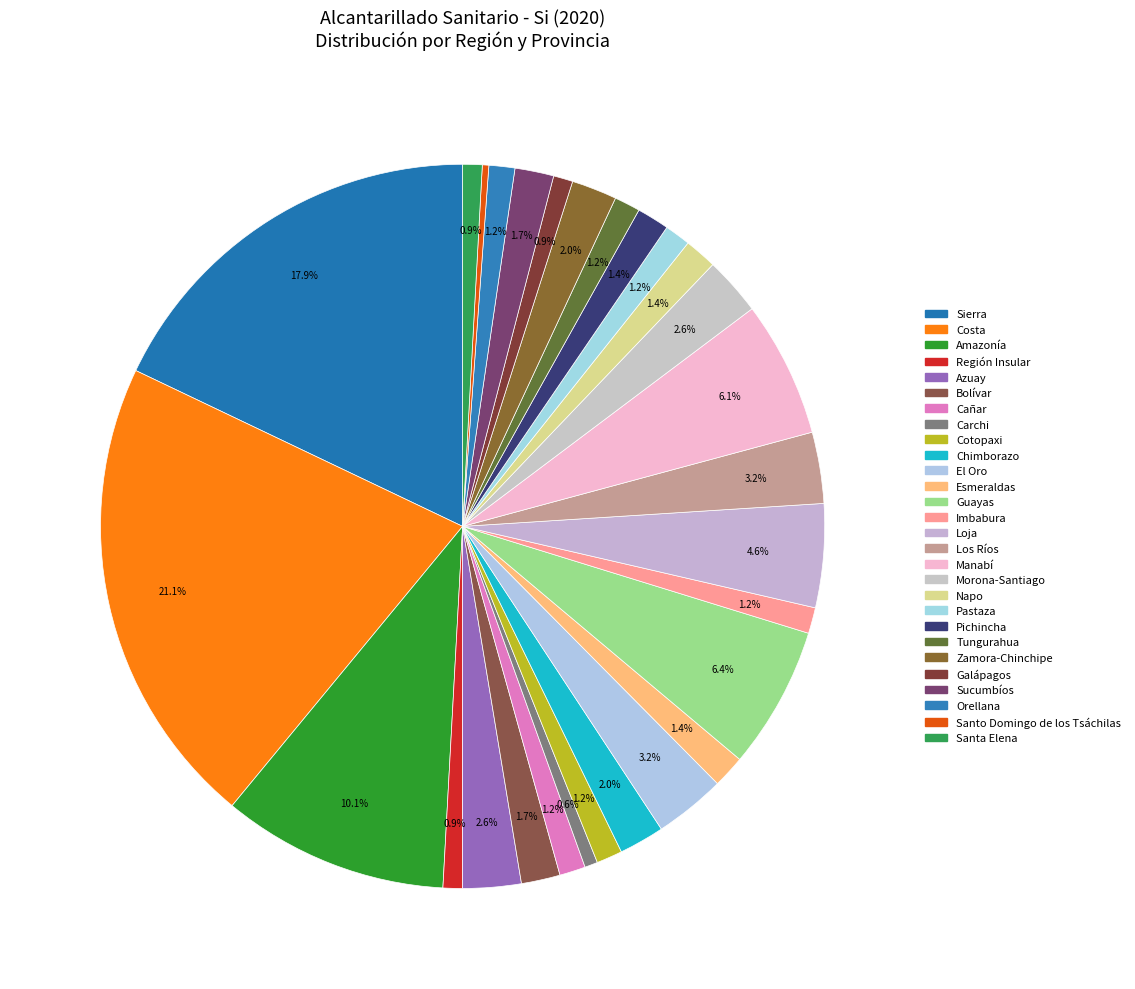

Is Loja the majority of the pie?

No